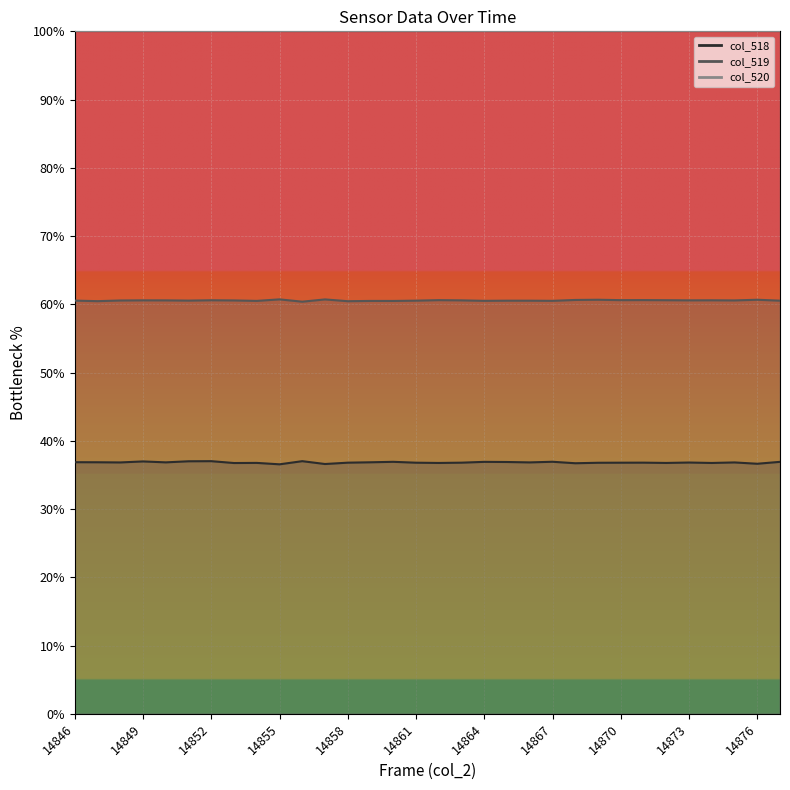

What is the minimum value for col_519?

60.4